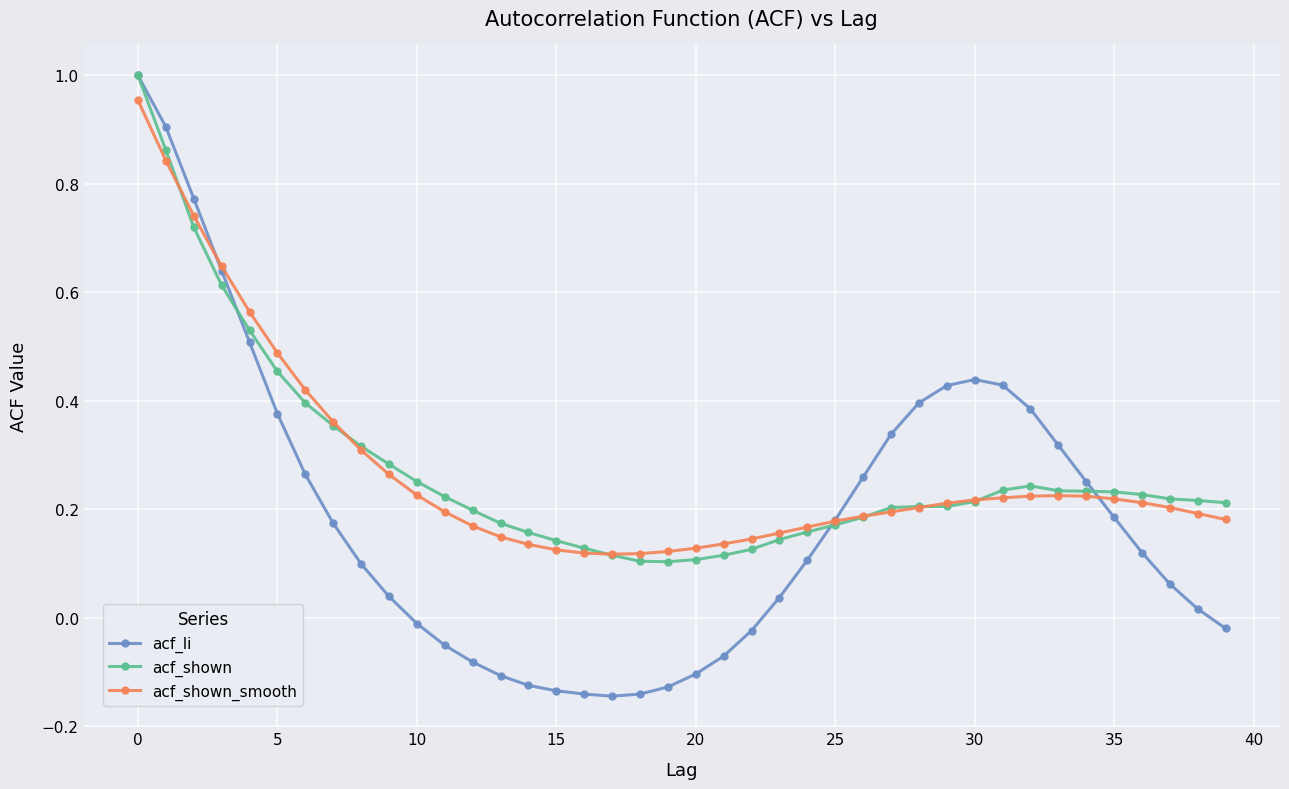

Which series has the widest spread of values?

acf_li